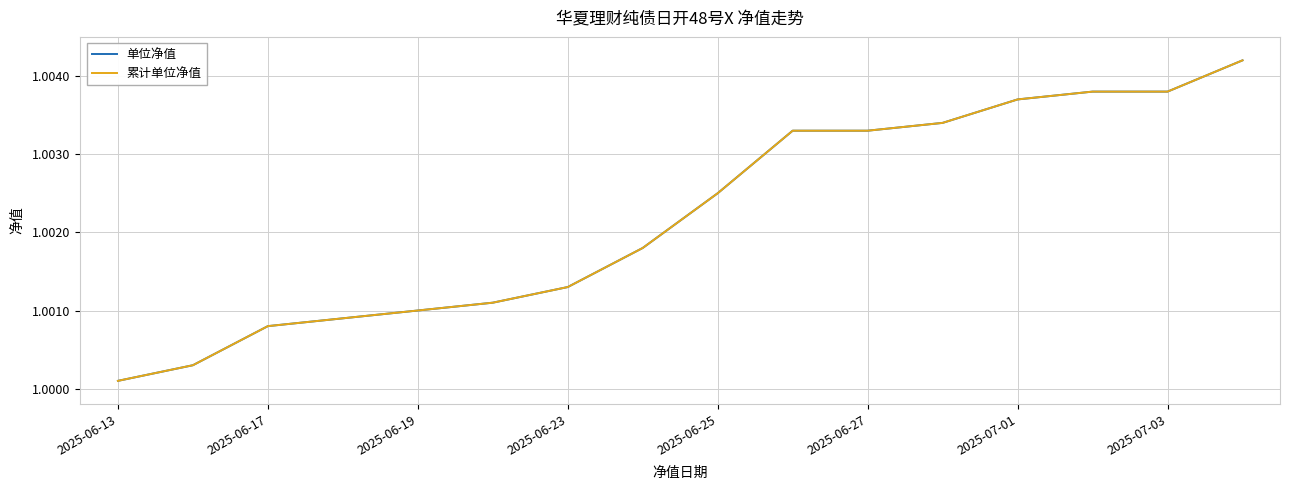

Is this an area chart (filled region under the line)?

No